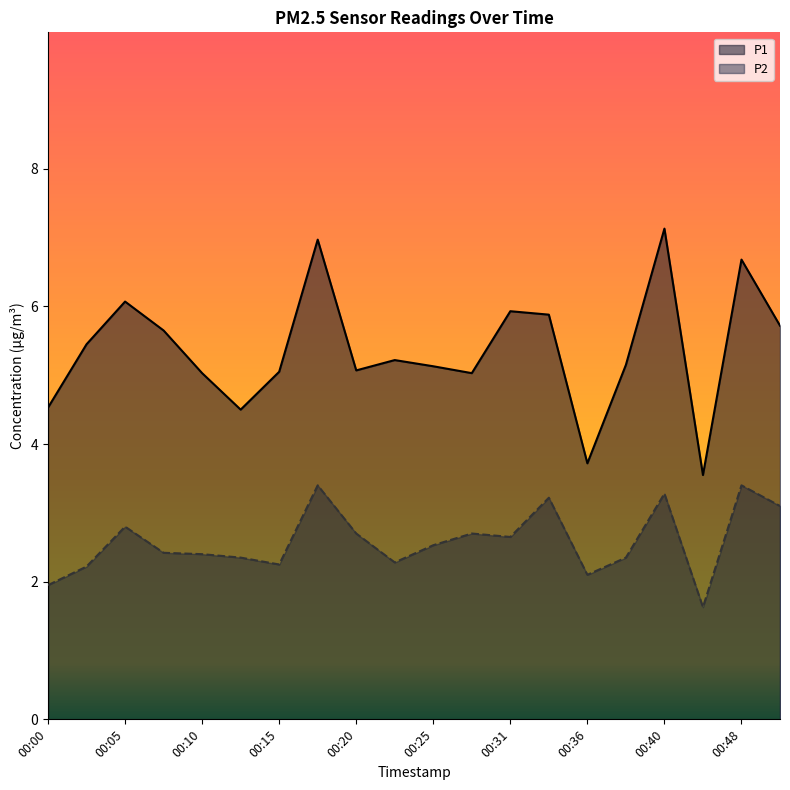

What is the approximate value of P2 at 00:02?

2.2